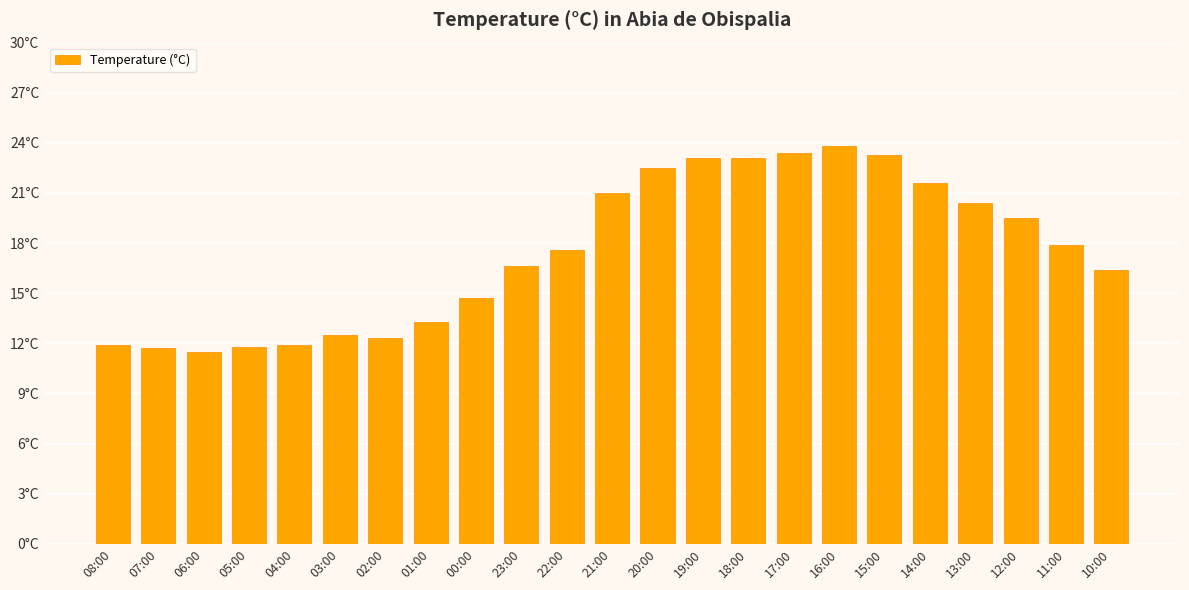

The value at 01:00 is 13.3. True or false?

True